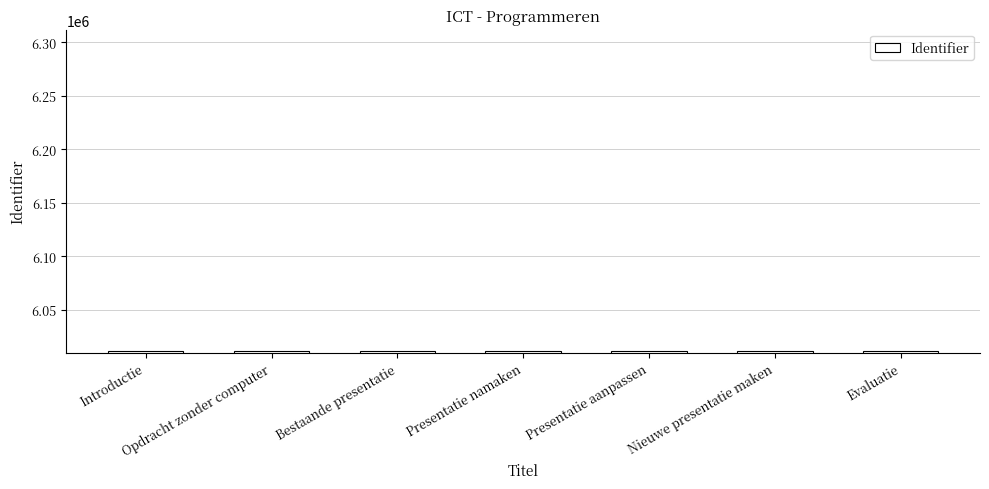

Count the values in the range 6011105 to 6011109.

5